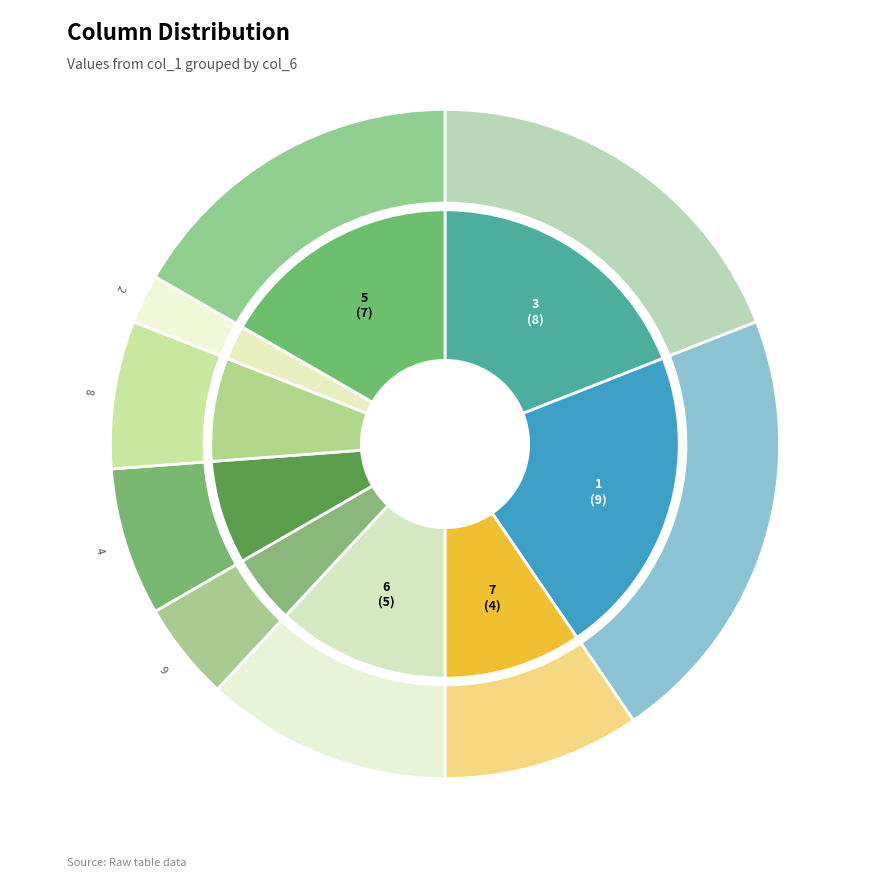

Rank the categories by value from lowest to highest.

2, 9, 4, 8, 7, 6, 5, 3, 1